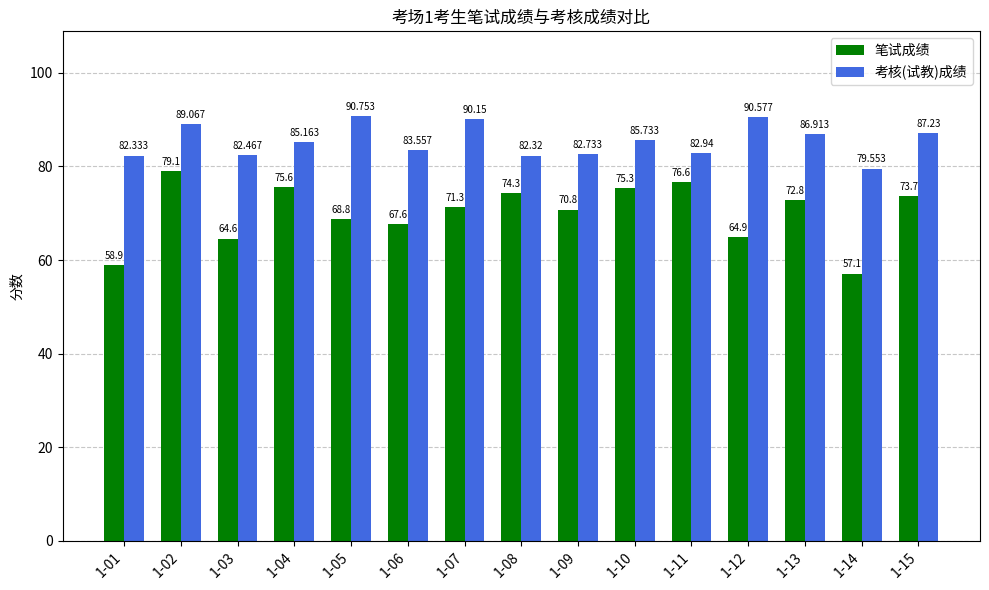

What is the greatest value displayed?

90.8